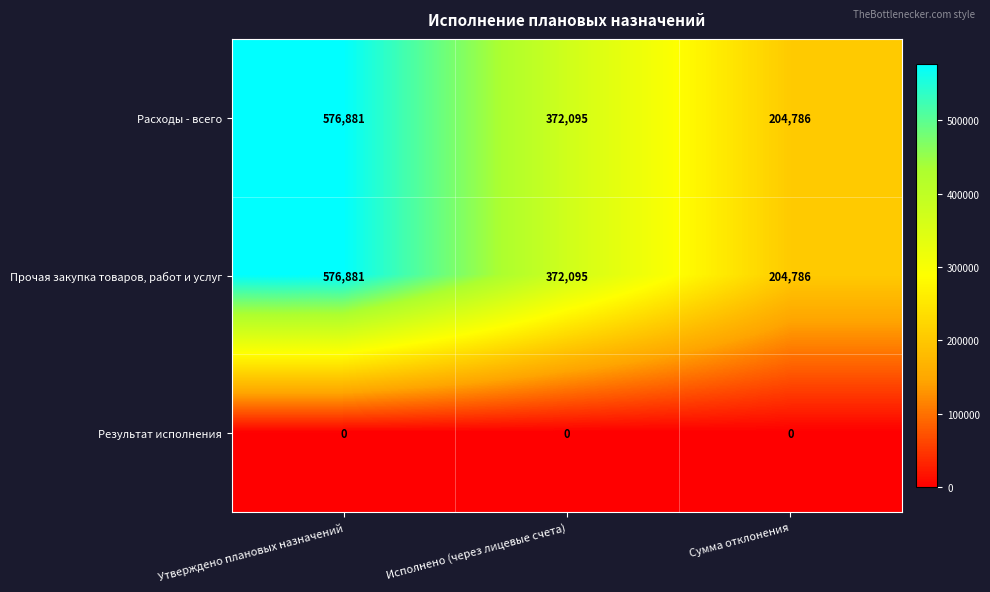

List the labels in order of Прочая закупка товаров, работ и услуг value, largest first.

Утверждено плановых назначений, Исполнено (через лицевые счета), Сумма отклонения